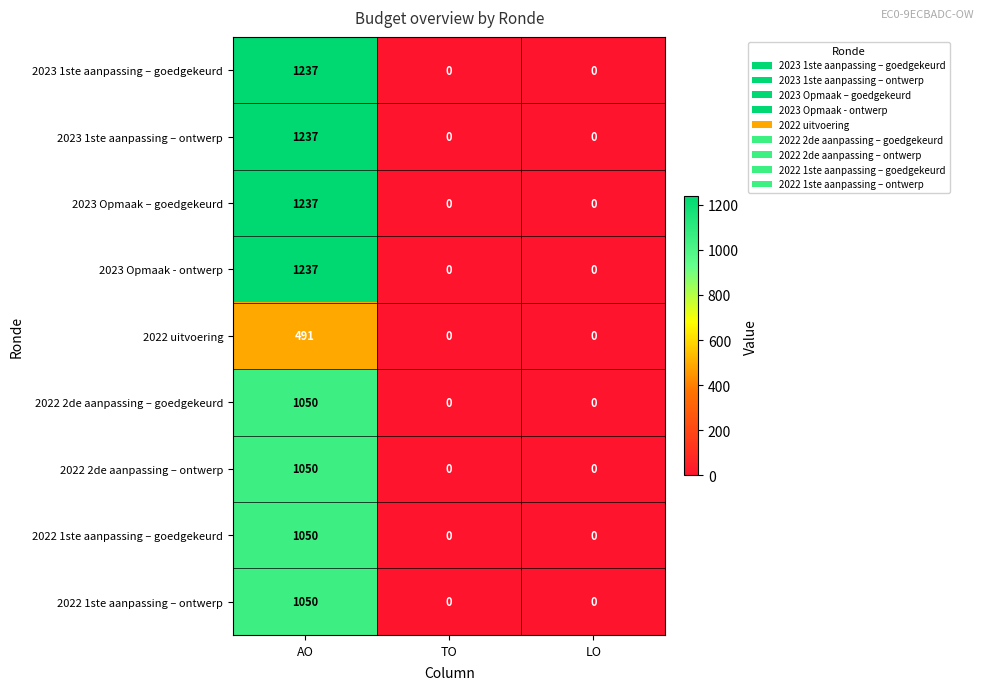

Count the 2022 2de aanpassing – ontwerp values in the range 0 to 1050.

3